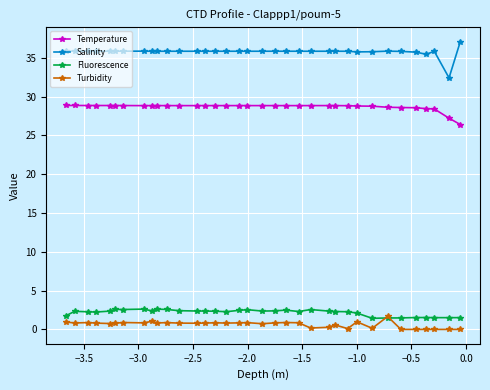

At how many categories does at least one series exceed 16?

35